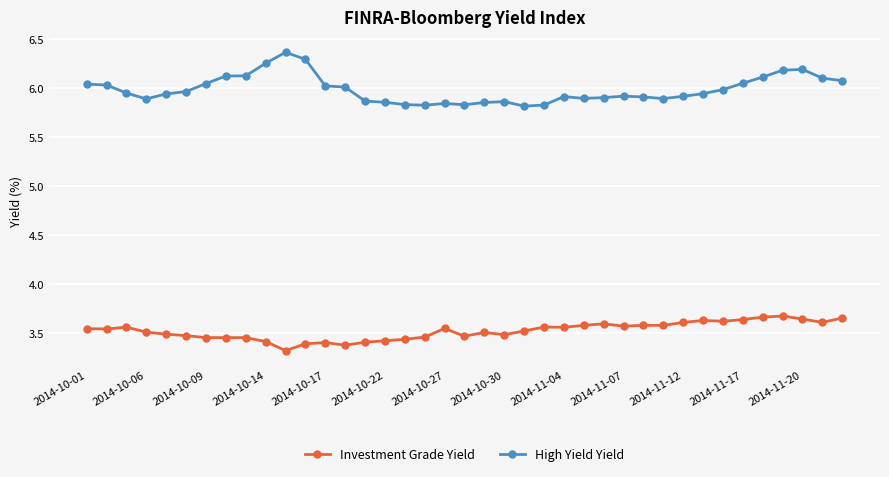

What is the lowest value of the Investment Grade Yield series?

3.3